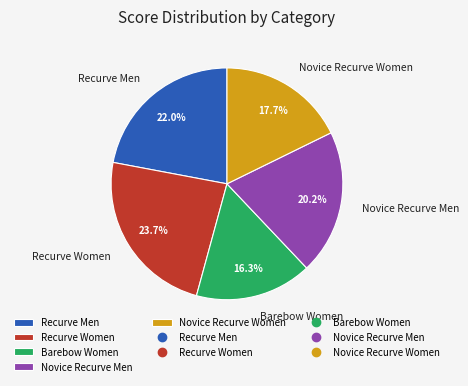

Which has a higher value, Recurve Men or Barebow Women?

Recurve Men